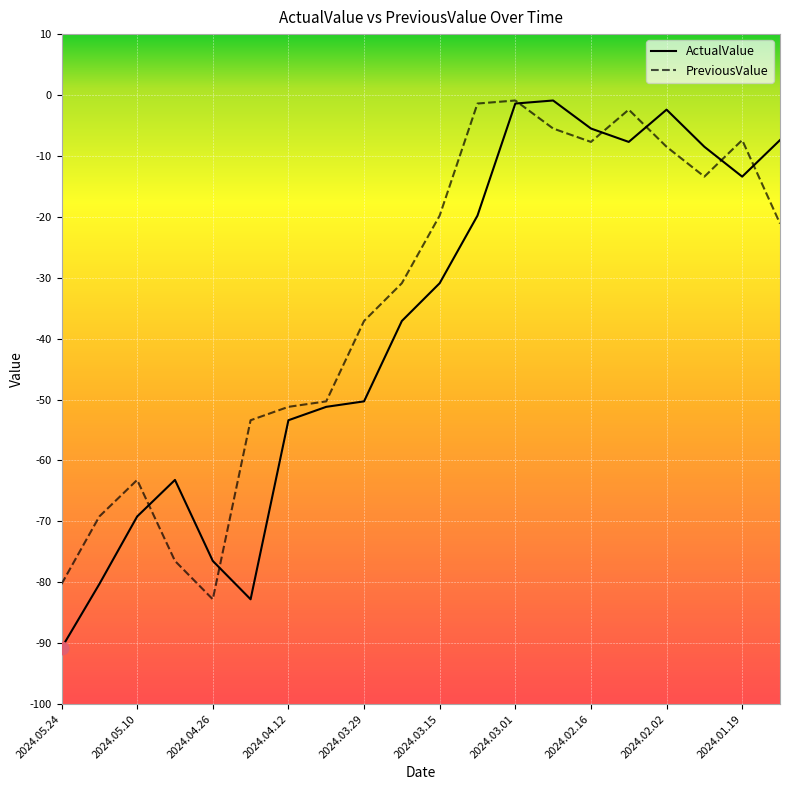

Which series has the widest spread of values?

ActualValue